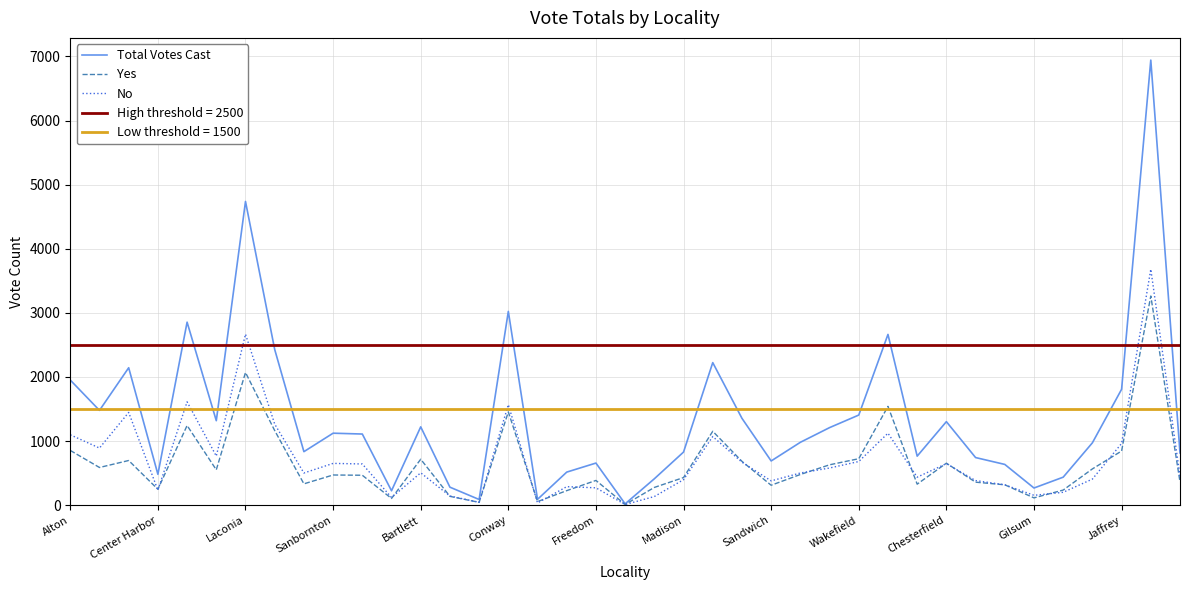

What is the approximate value of No at Sandwich?

379